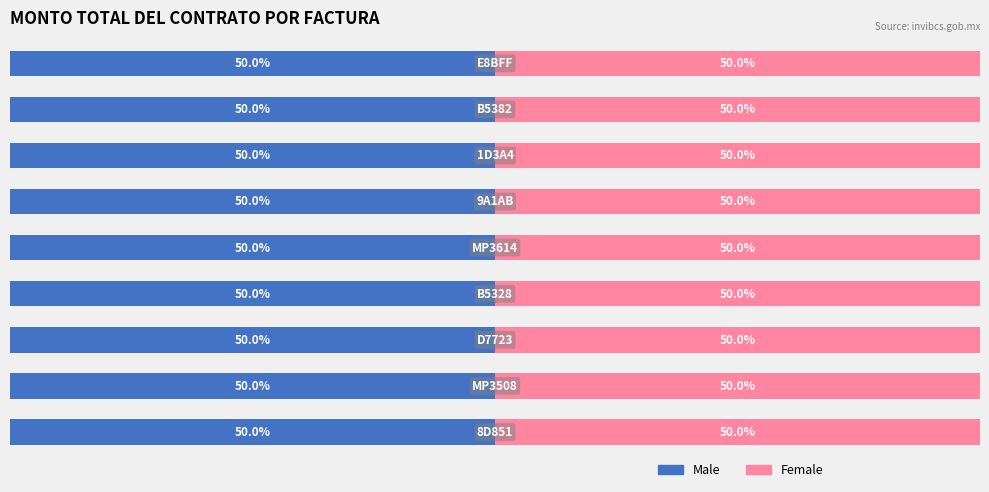

What are all the series names shown in the legend?

Male, Female